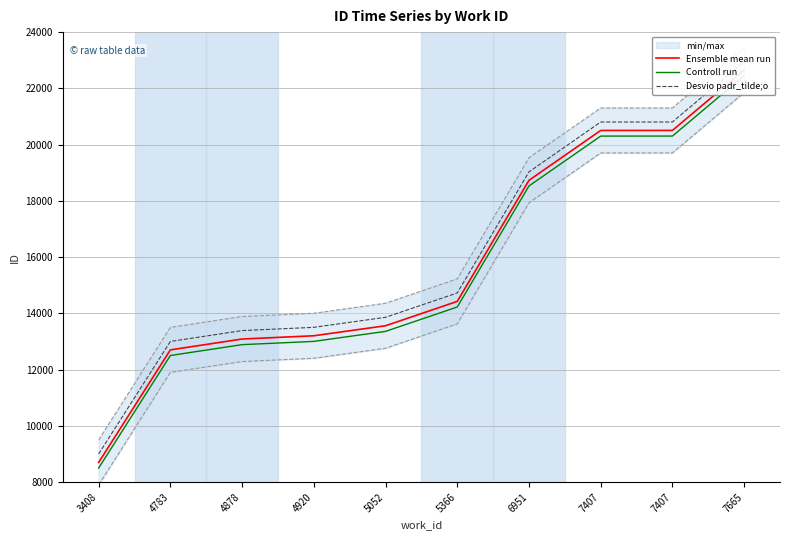

At which label does Controll run first exceed 14225?

6951